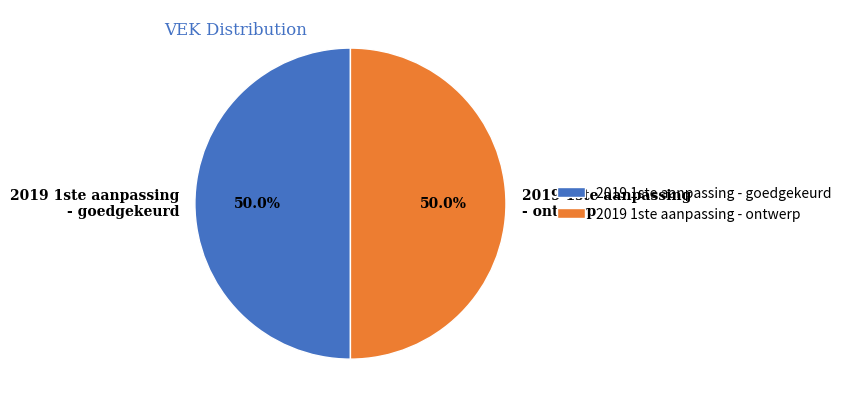

Approximately how many times larger is the value at 2019 1ste aanpassing - ontwerp compared to 2019 1ste aanpassing - goedgekeurd?

1.0